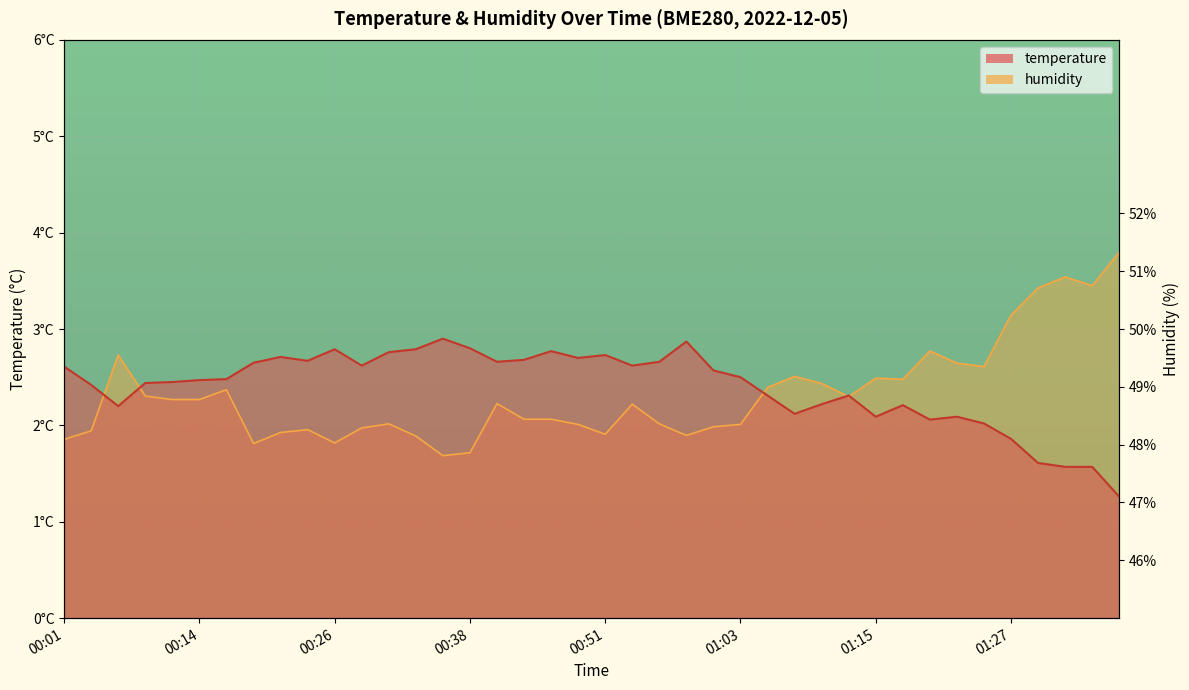

Which series has the largest range (max minus min)?

humidity